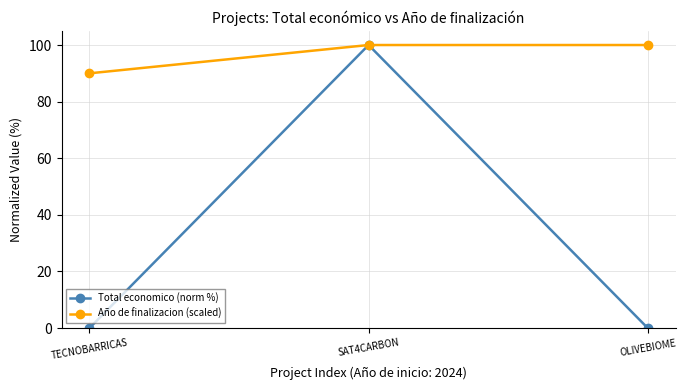

Where is Total economico (norm %) nearest to the value 50?

TECNOBARRICAS